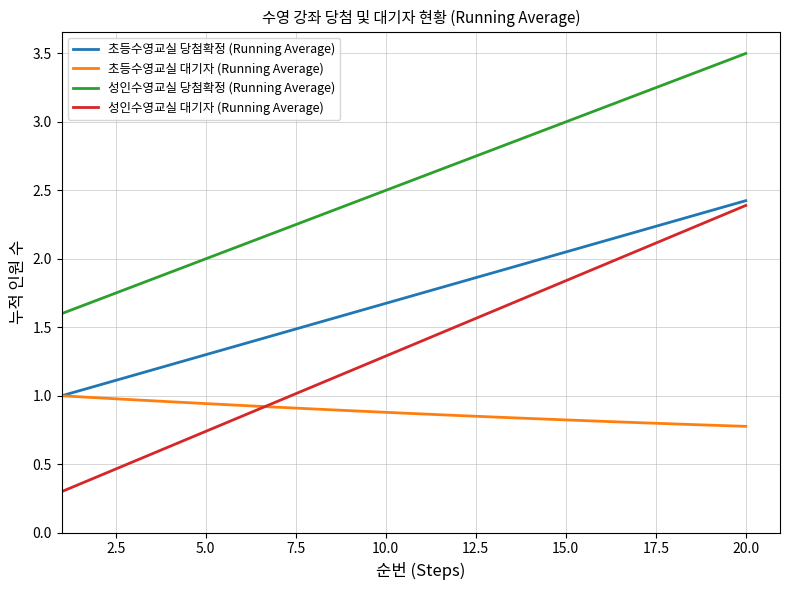

Which series has the widest spread of values?

성인수영교실 대기자 (Running Average)